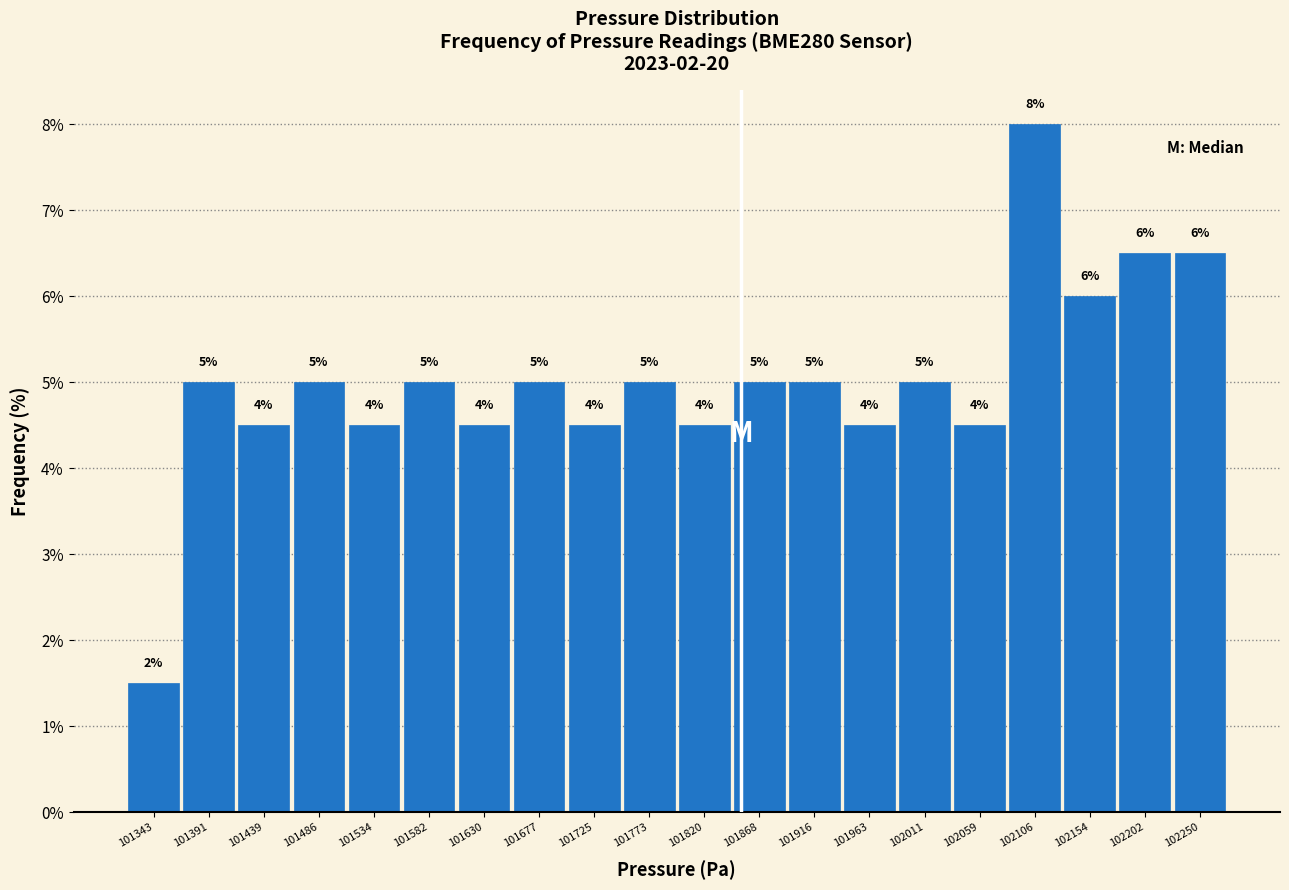

Which range on the x-axis has the tallest bar?

102085 to 102130